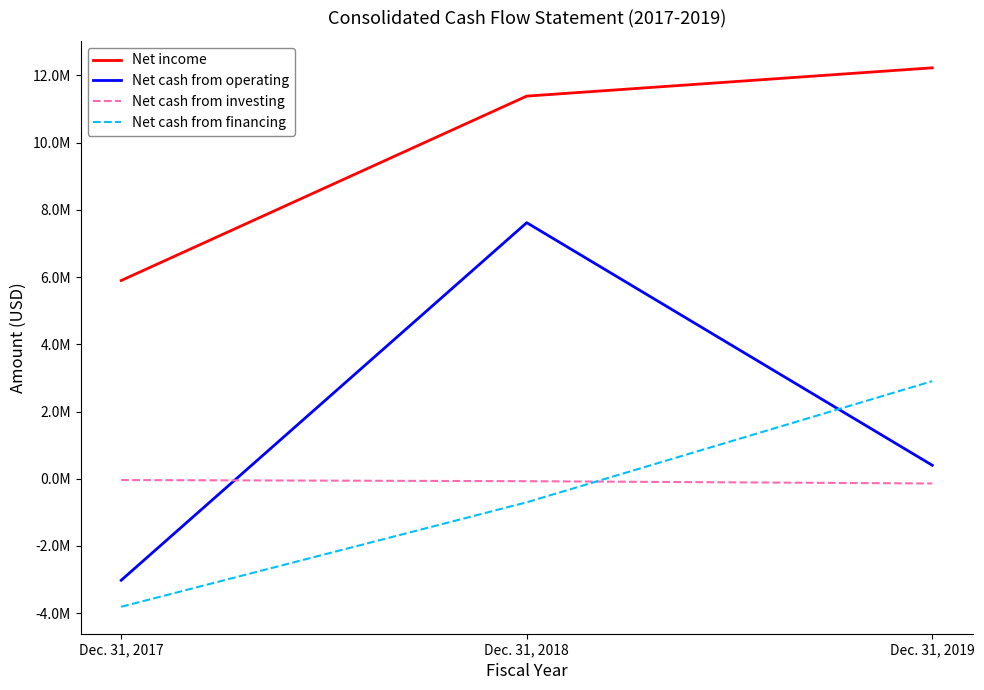

Which series has the widest spread of values?

Net cash from operating